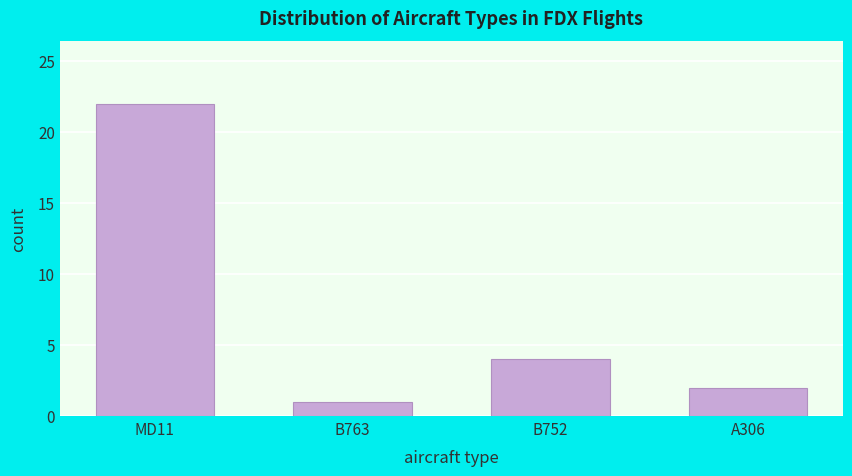

Reading left to right, transcribe all the data shown in this chart.

22	1	4	2